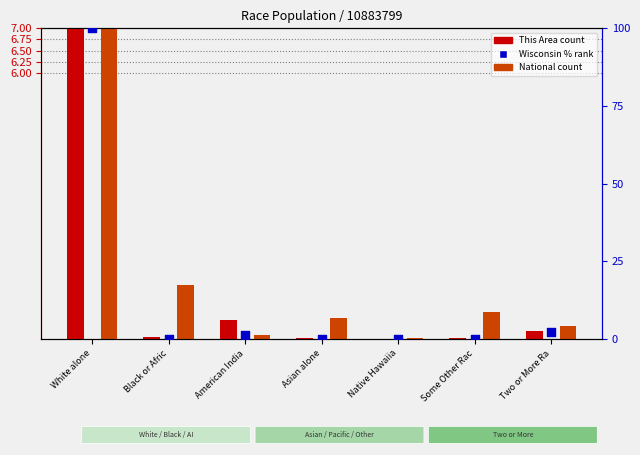

Which series has the largest total across all categories?

Wisconsin